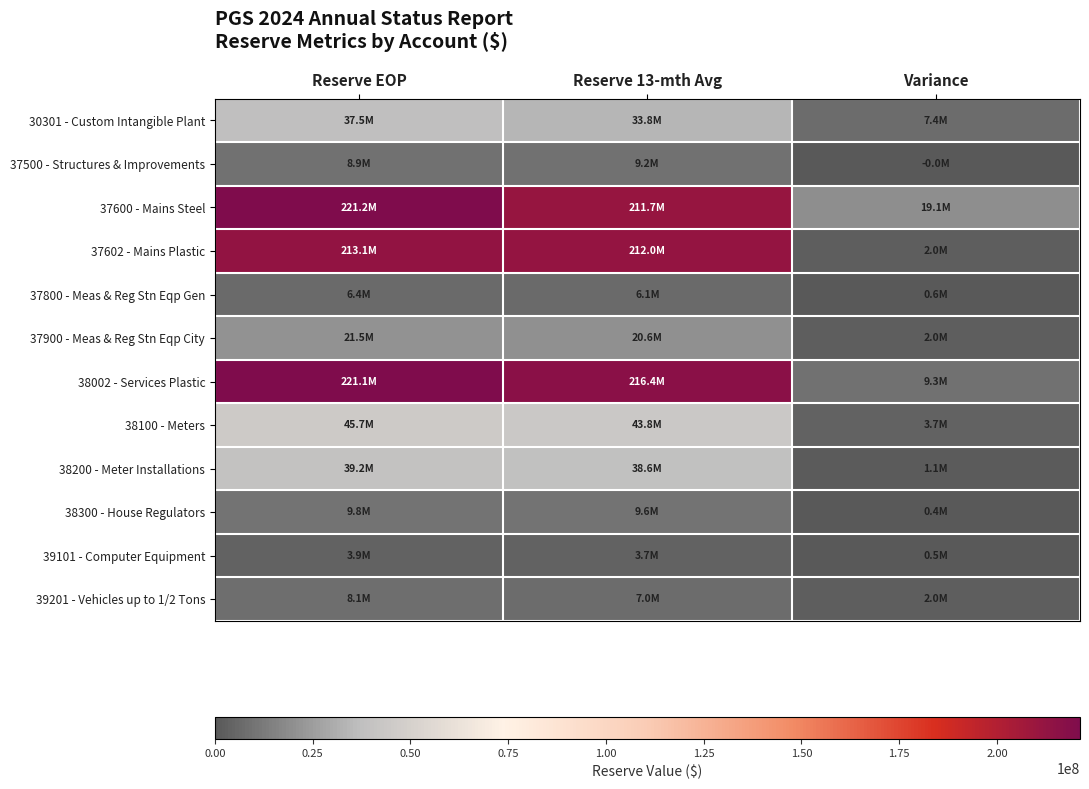

Reading left to right, list all the values displayed in this chart.

30301 - Custom Intangible Plant: Reserve EOP=37523500.8	Reserve 13-mth Avg=33813328.0	Variance=7375232.1
37500 - Structures & Improvements: Reserve EOP=8870301.7	Reserve 13-mth Avg=9169738.7	Variance=-18857.4
37600 - Mains Steel: Reserve EOP=221233588.3	Reserve 13-mth Avg=211713826.6	Variance=19059085.3
37602 - Mains Plastic: Reserve EOP=213121528.9	Reserve 13-mth Avg=212013744.8	Variance=1954903.1
37800 - Meas & Reg Stn Eqp Gen: Reserve EOP=6423569.0	Reserve 13-mth Avg=6099441.7	Variance=619597.7
37900 - Meas & Reg Stn Eqp City: Reserve EOP=21492591.2	Reserve 13-mth Avg=20594867.7	Variance=2005274.5
38002 - Services Plastic: Reserve EOP=221130215.6	Reserve 13-mth Avg=216367579.9	Variance=9252468.1
38100 - Meters: Reserve EOP=45724877.1	Reserve 13-mth Avg=43815950.1	Variance=3734543.8
38200 - Meter Installations: Reserve EOP=39220335.0	Reserve 13-mth Avg=38633032.9	Variance=1140320.5
38300 - House Regulators: Reserve EOP=9756397.2	Reserve 13-mth Avg=9571473.0	Variance=366826.5
39101 - Computer Equipment: Reserve EOP=3930307.0	Reserve 13-mth Avg=3677467.7	Variance=498728.7
39201 - Vehicles up to 1/2 Tons: Reserve EOP=8108219.0	Reserve 13-mth Avg=6976736.8	Variance=2049584.6